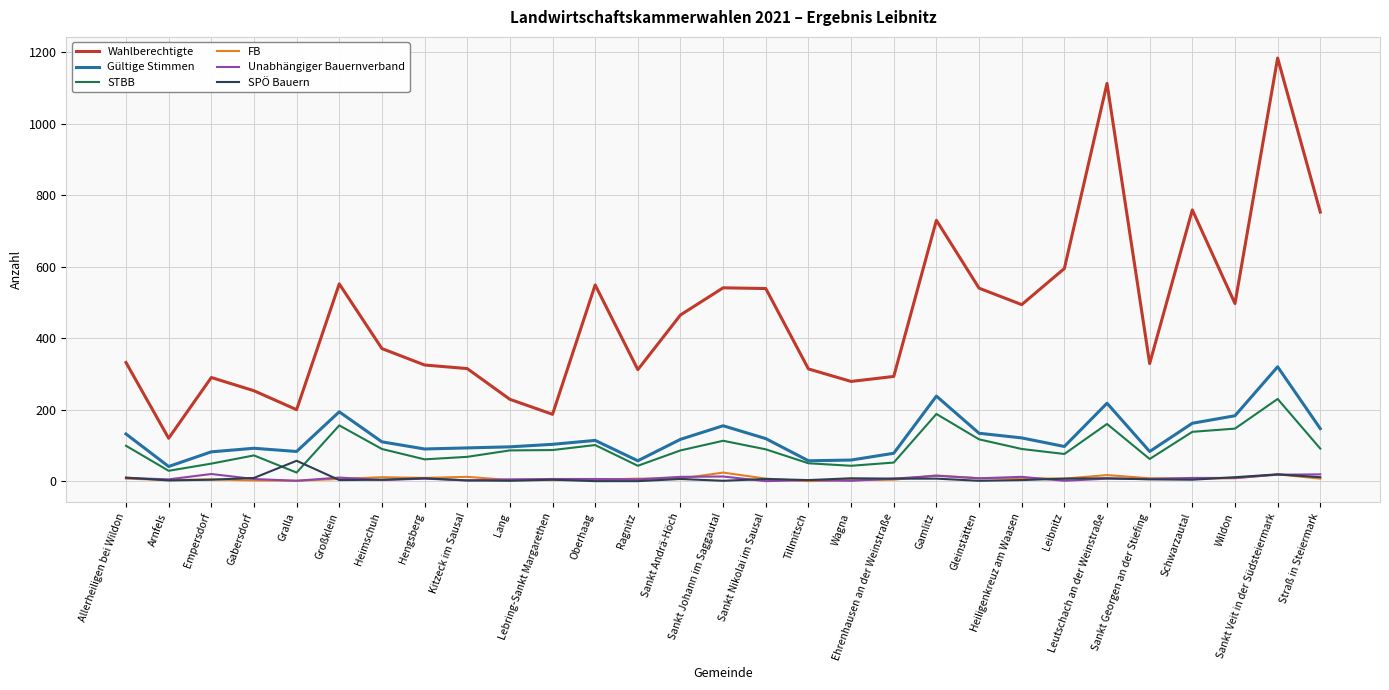

What is the total value across all series at Sankt Johann im Saggautal?

847